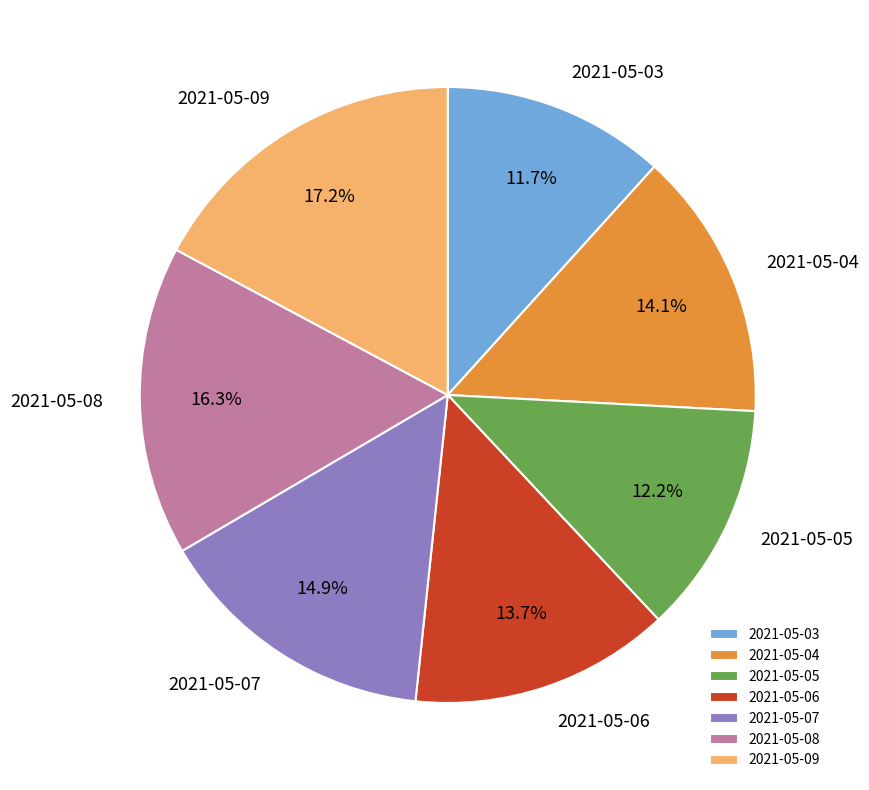

True or false: 2021-05-09 accounts for 27% of the total.

False